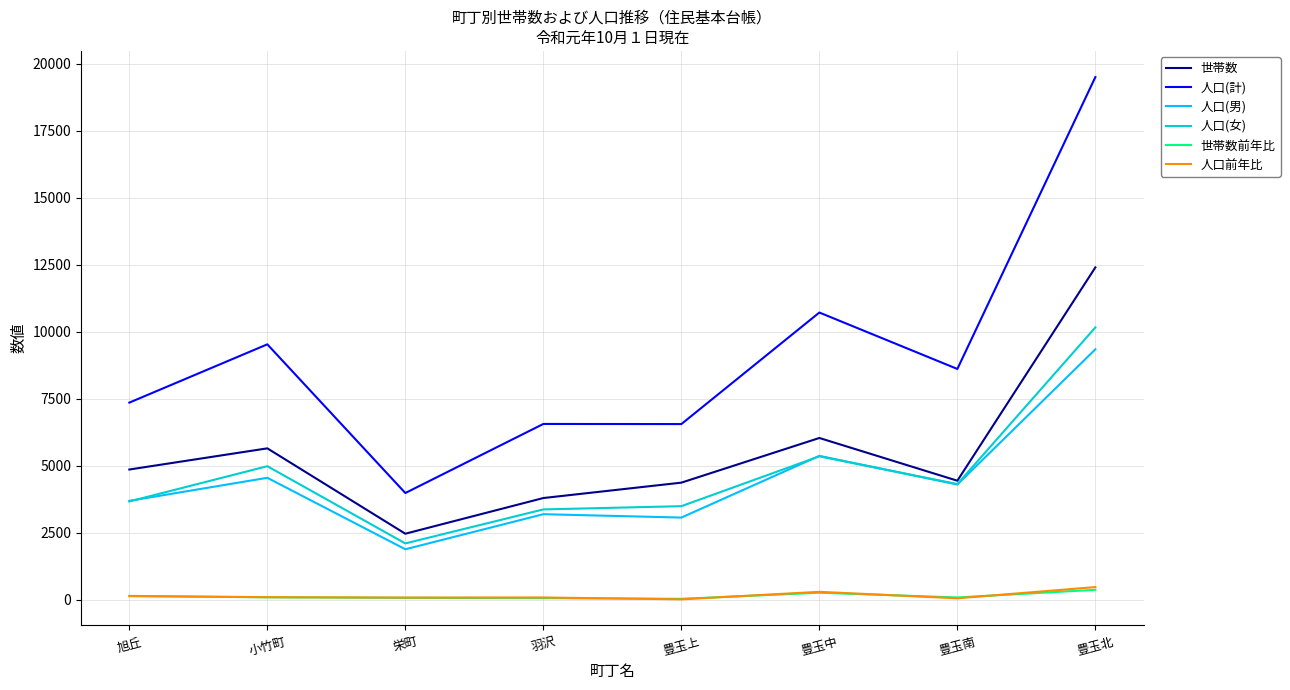

Which series has the widest spread of values?

人口(計)